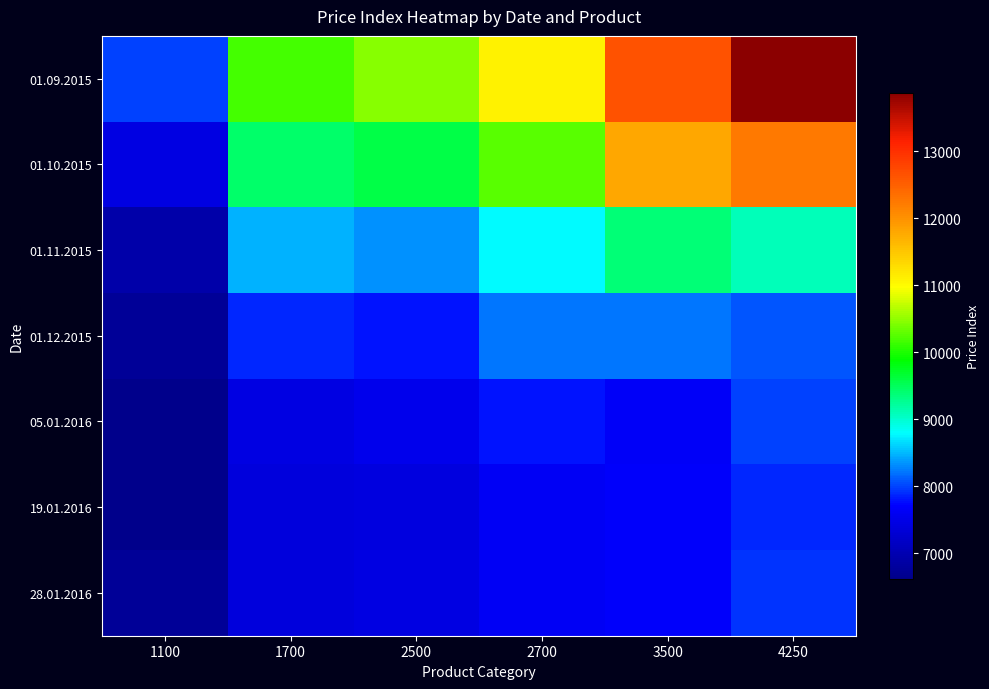

At how many categories does at least one series exceed 10116?

5